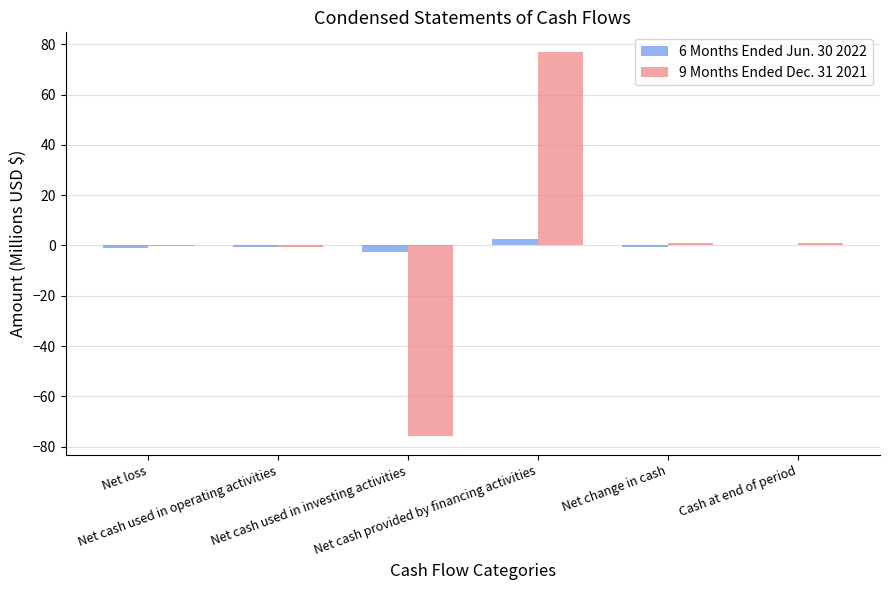

The value of 9 Months Ended Dec. 31 2021 at Net cash used in investing activities is -52.3. True or false?

False